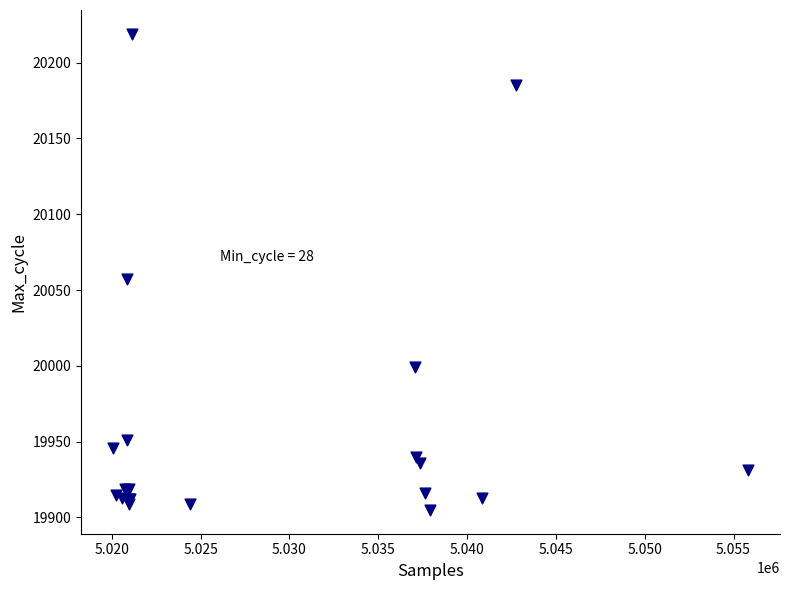

What Y value in the scatter plot is closest to 20062?

20057